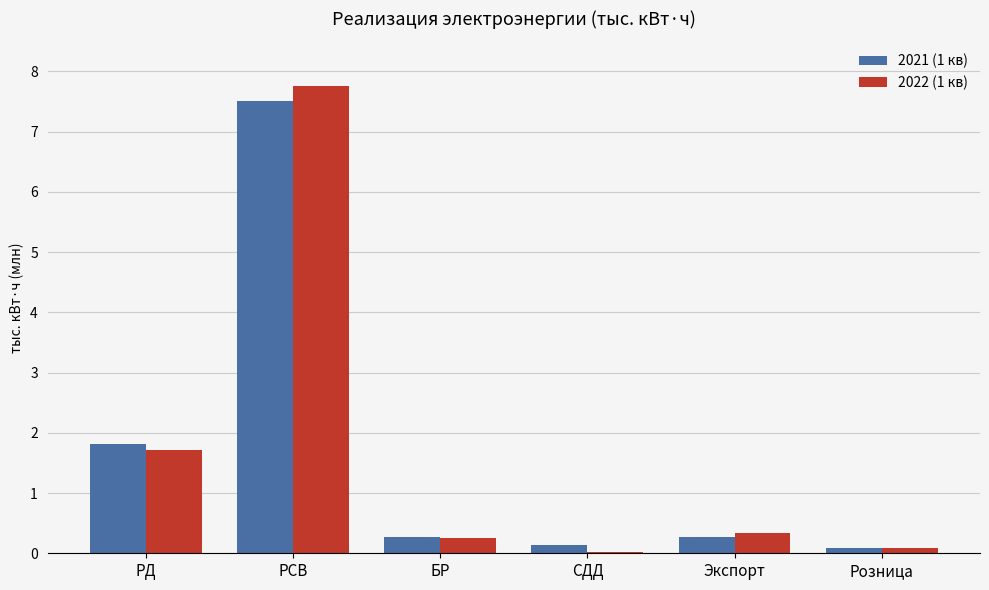

What are all the series names shown in the legend?

2021 (1 кв), 2022 (1 кв)